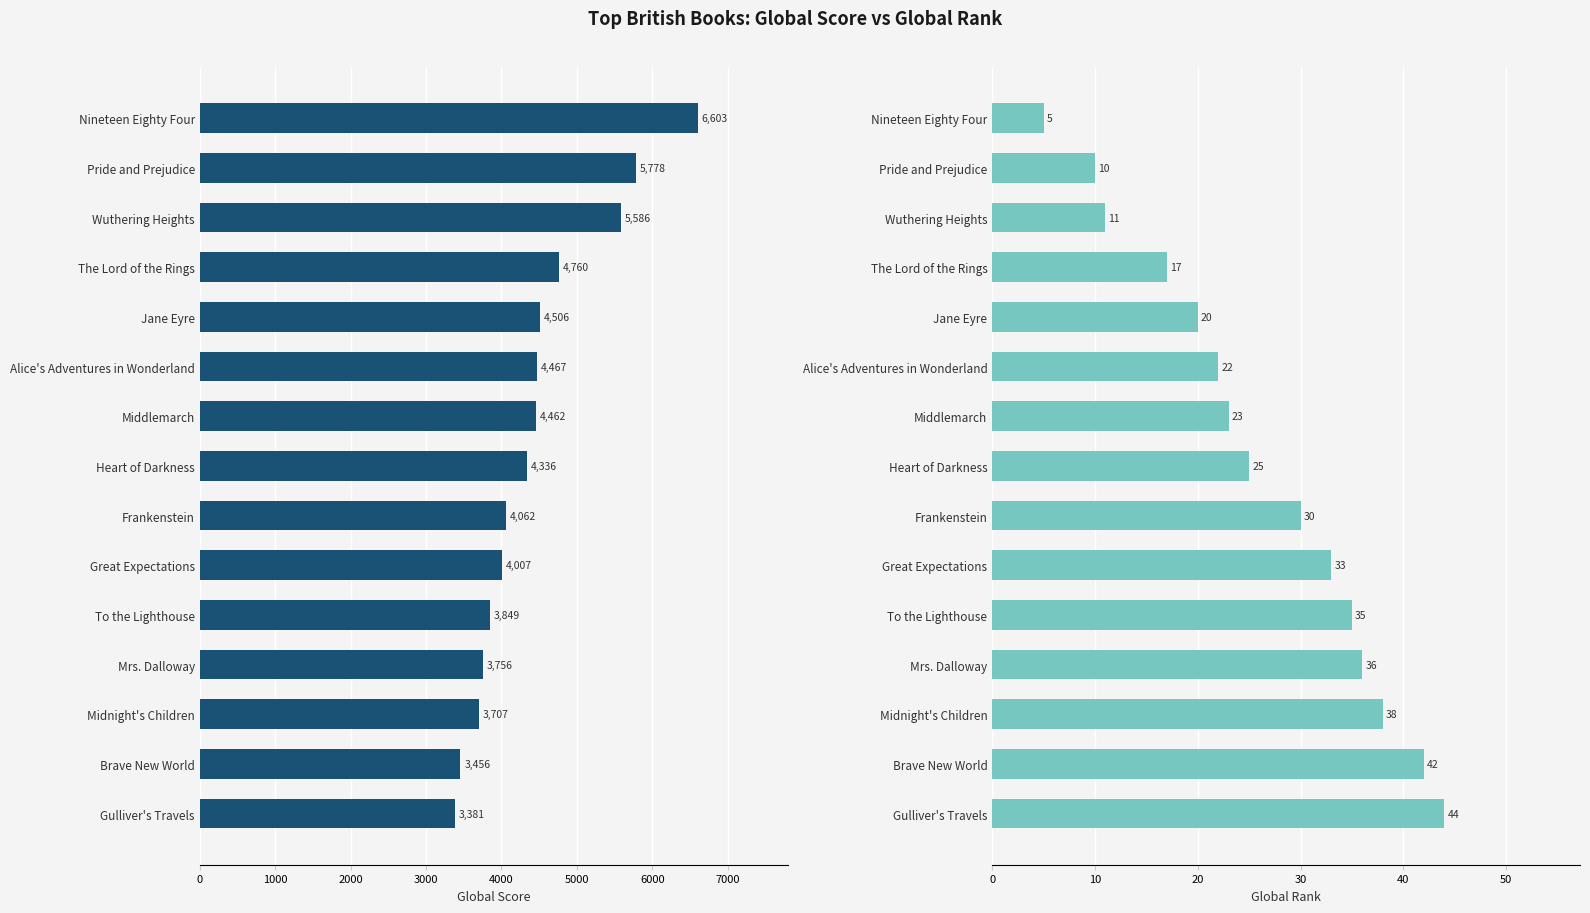

What is the total value across all series at 9?

4040